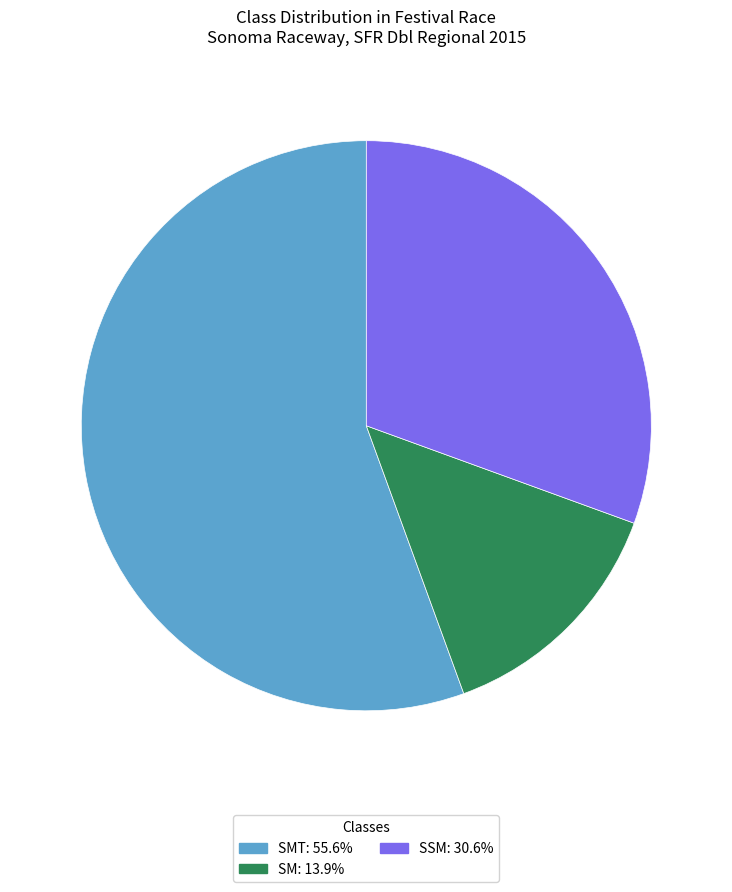

Is there any slice that represents more than half of the pie?

Yes